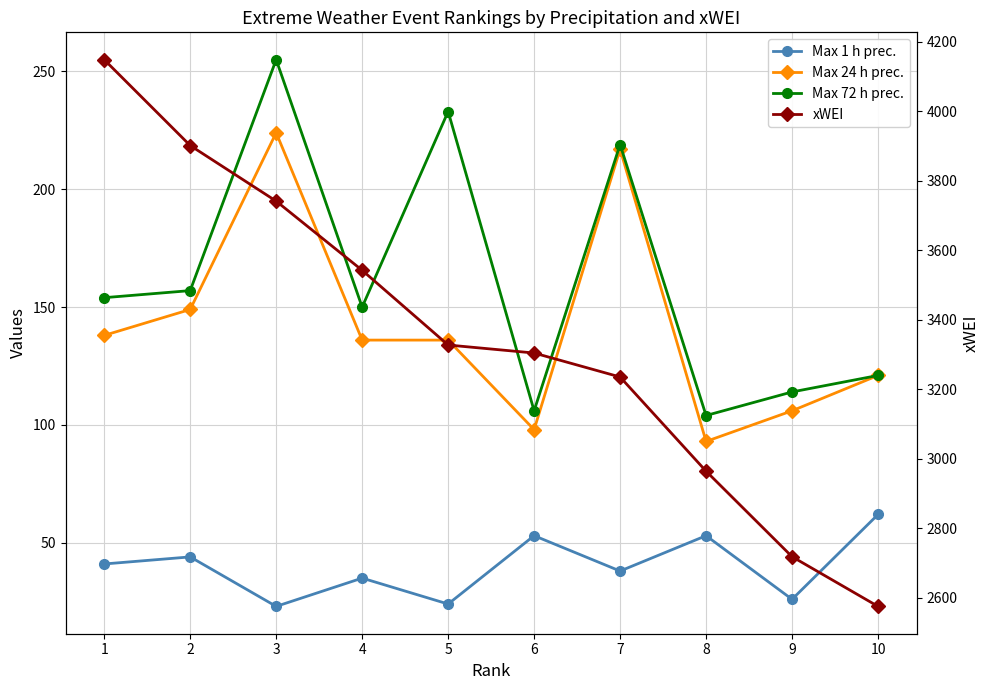

Is the value of Max 72 h prec. at 4 greater than the value of Max 24 h prec. at 1?

Yes